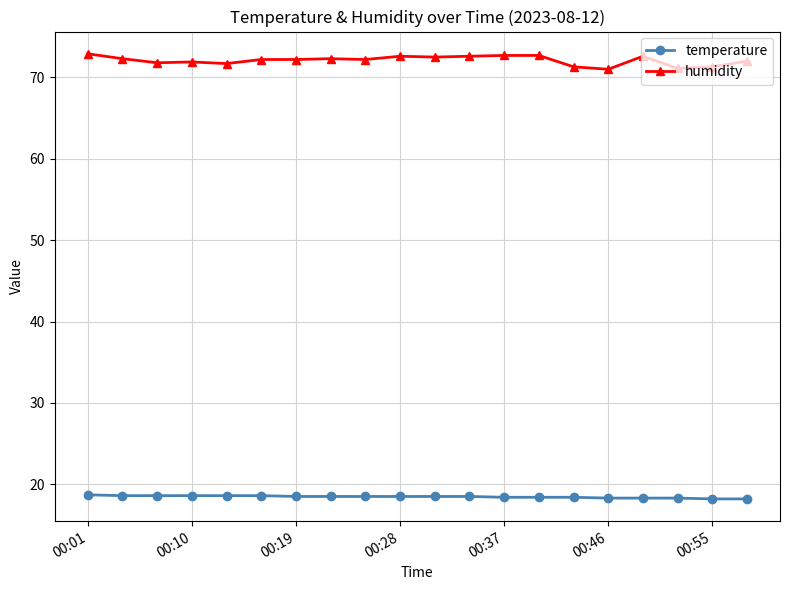

True or false: temperature and humidity cross at least once.

False